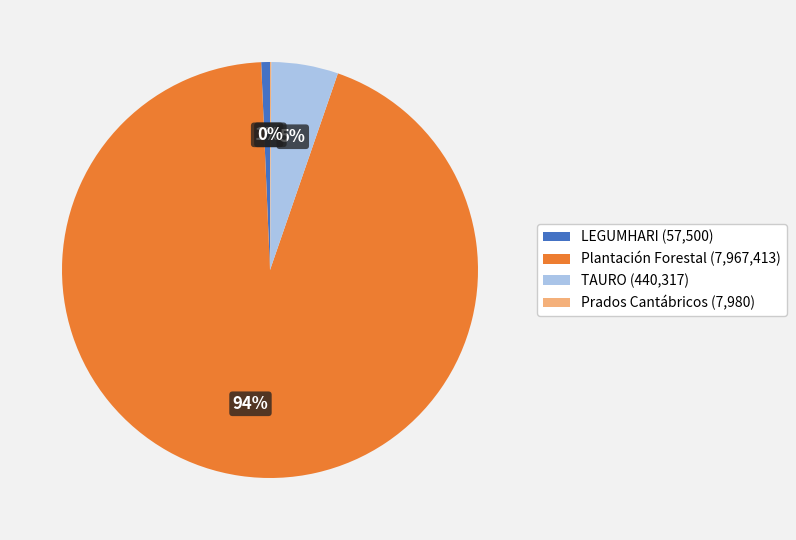

Is there any slice that represents more than half of the pie?

Yes